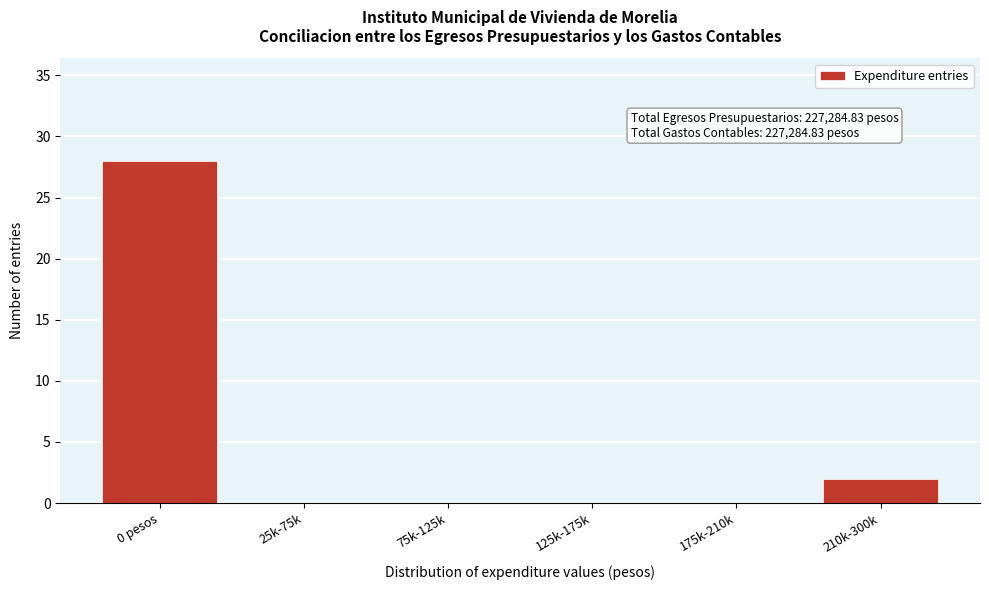

Reading left to right, extract all data points from this chart.

0 pesos=28	25k-75k=0	75k-125k=0	125k-175k=0	175k-210k=0	210k-300k=2